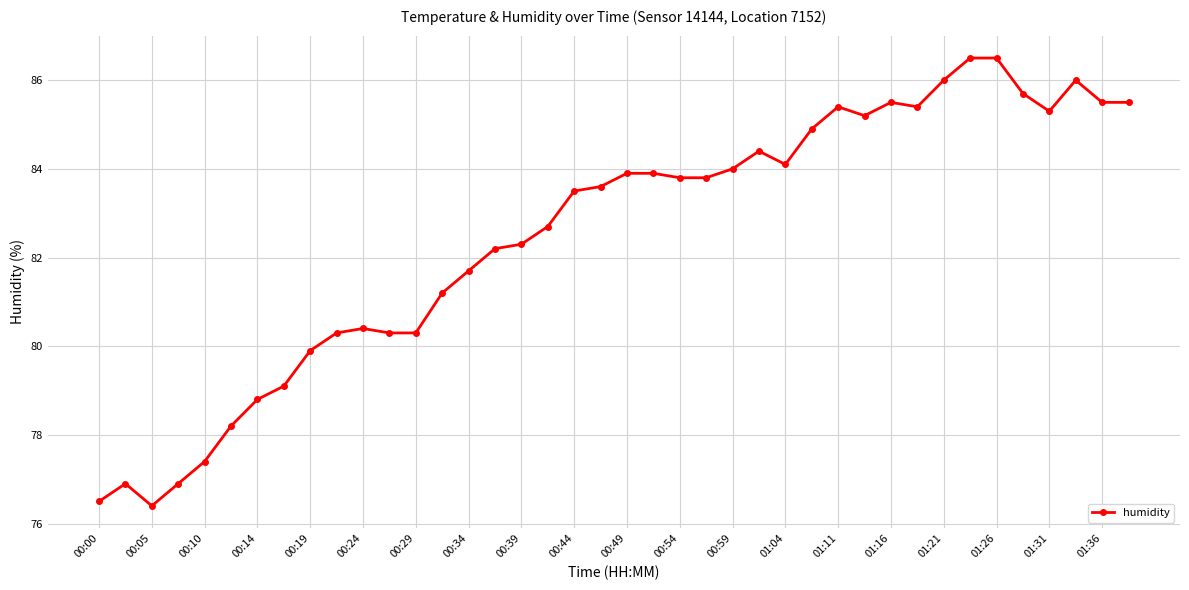

Does the chart have visible grid lines?

Yes